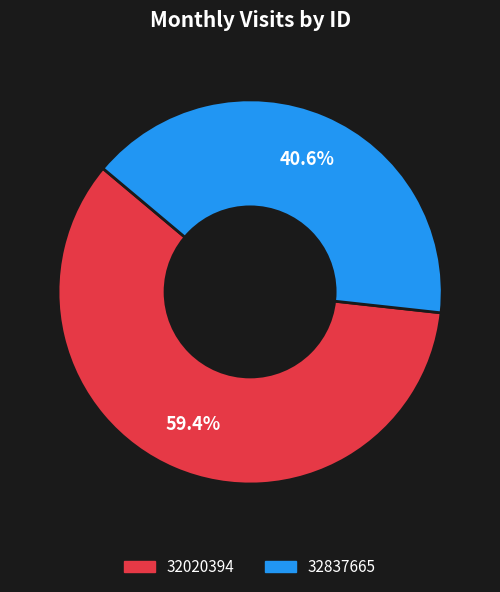

Rank the categories by value from highest to lowest.

32020394, 32837665